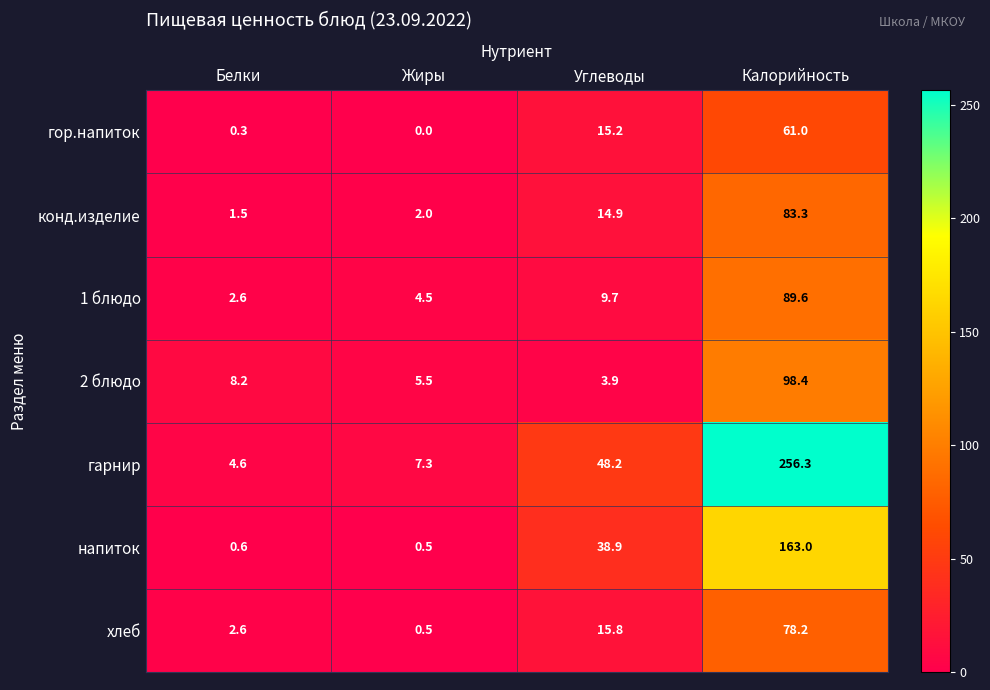

List the labels in order of 1 блюдо value, smallest first.

Белки, Жиры, Углеводы, Калорийность